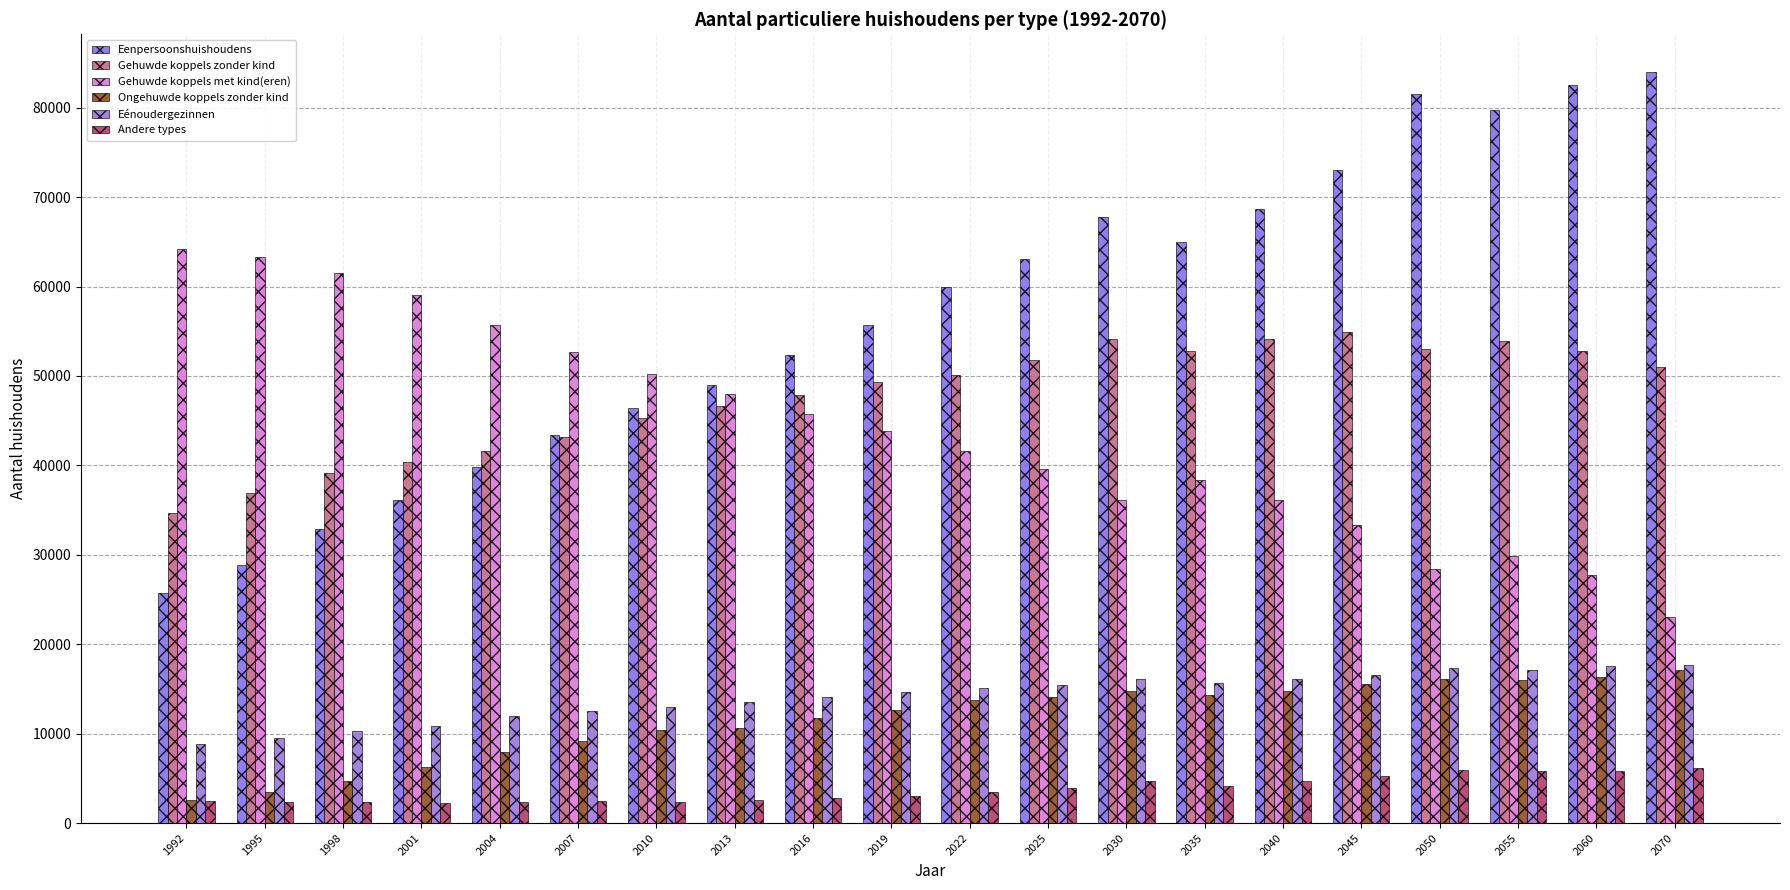

Are the bars horizontal?

No